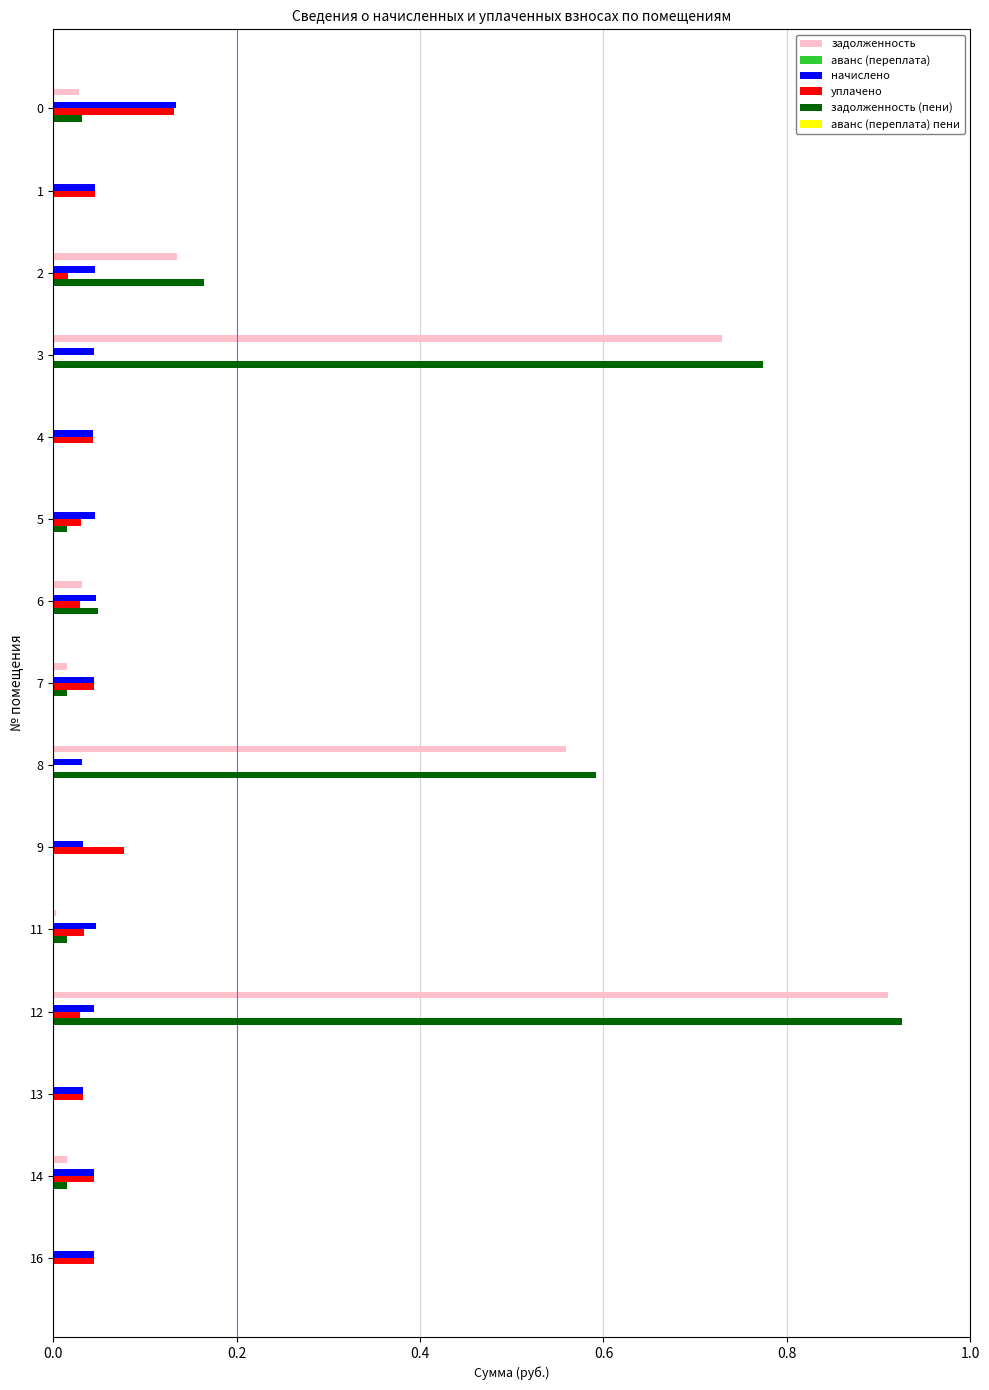

At which category is the sum across all series the highest?

12